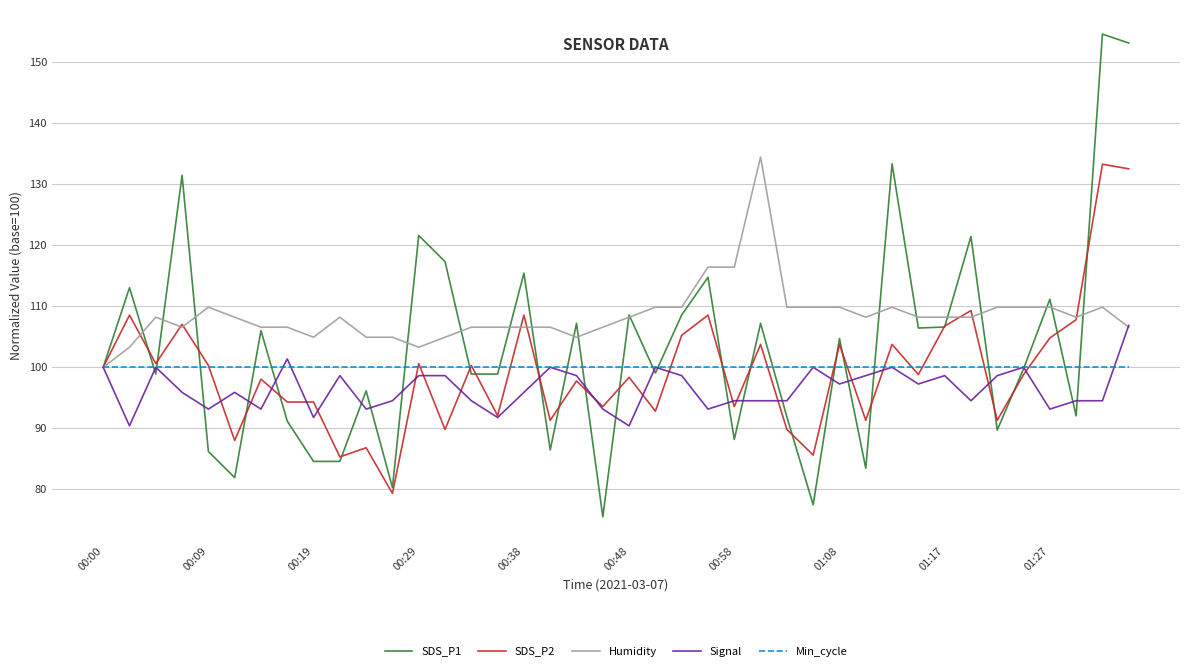

What is the maximum value shown in the chart?

154.5